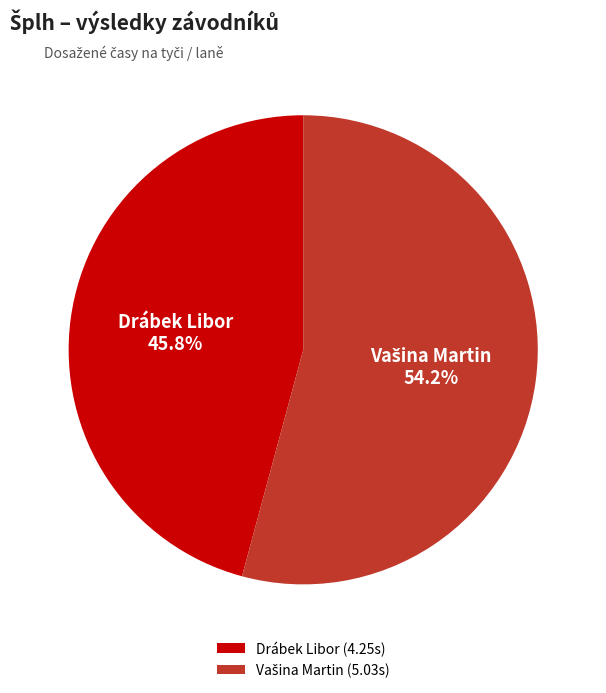

Is there a majority slice in this chart?

Yes